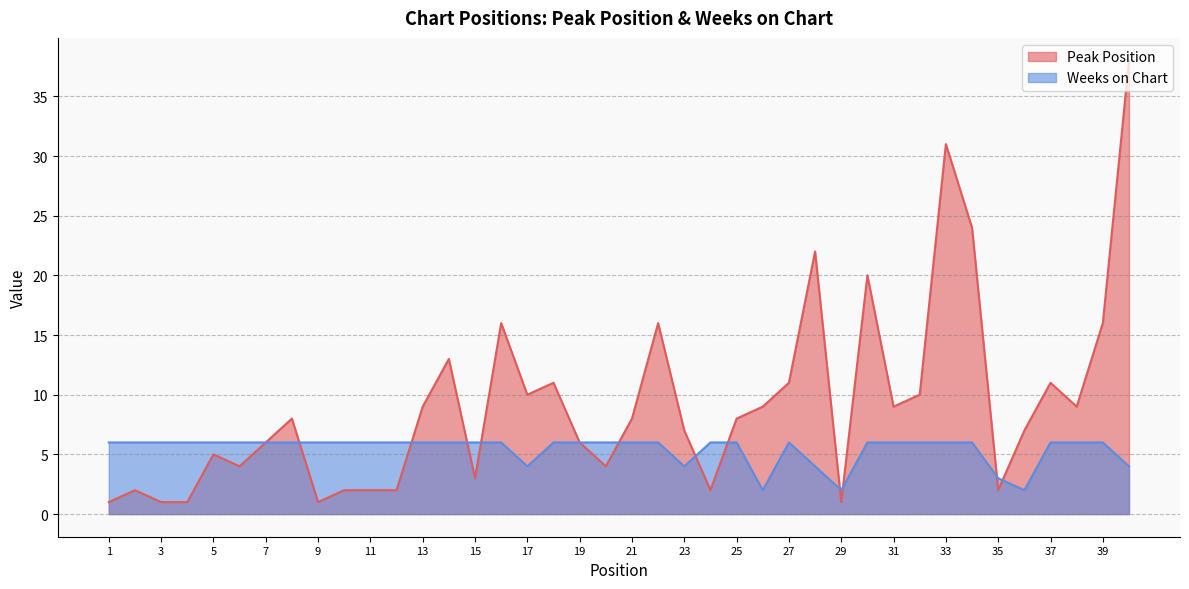

How many interior local valleys does the Peak Position series have?

10